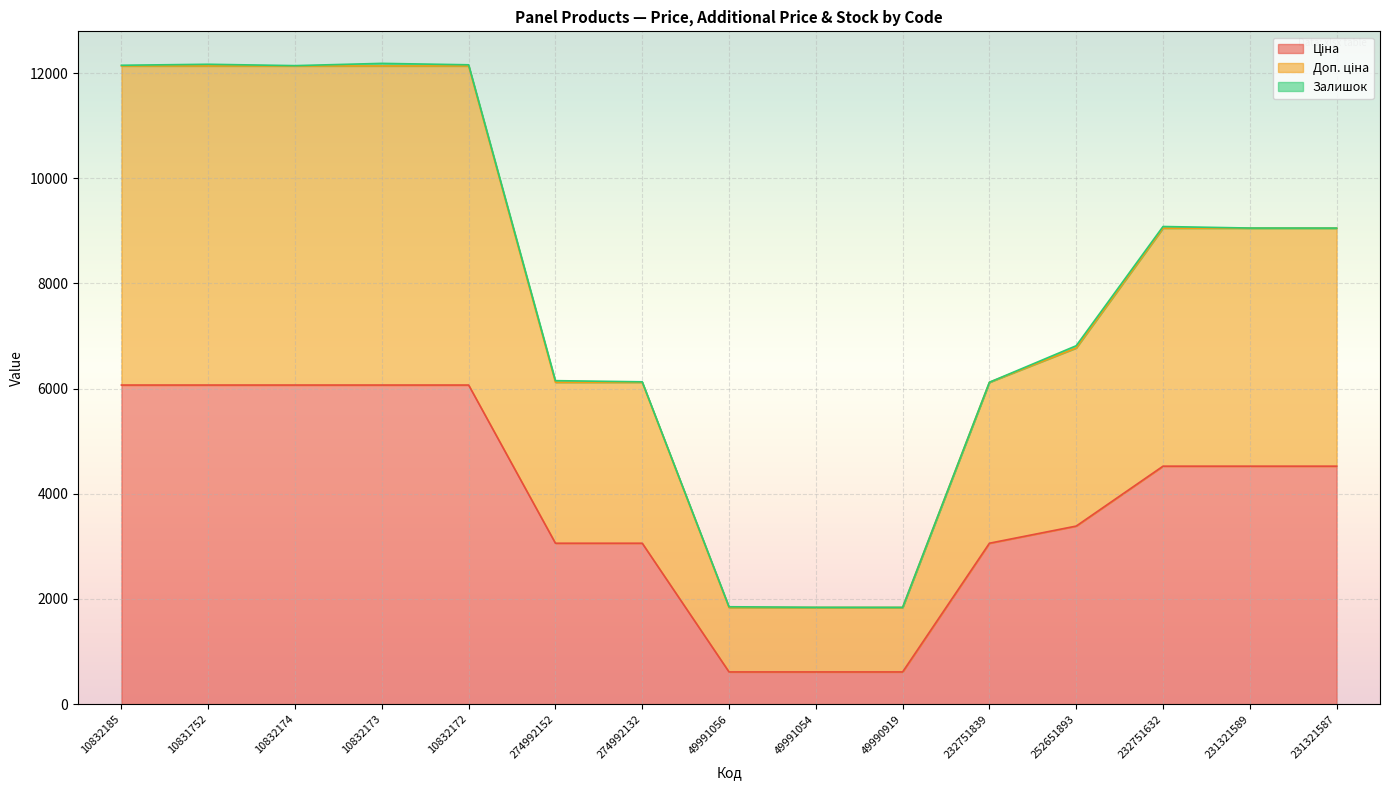

True or false: Ціна has more than 1 points higher than both neighbors.

False